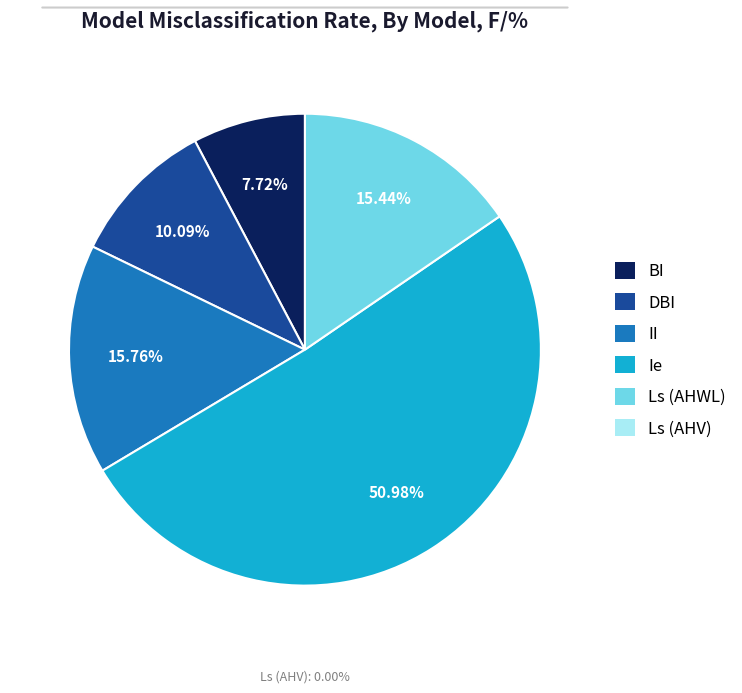

Does any single category account for the majority?

Yes